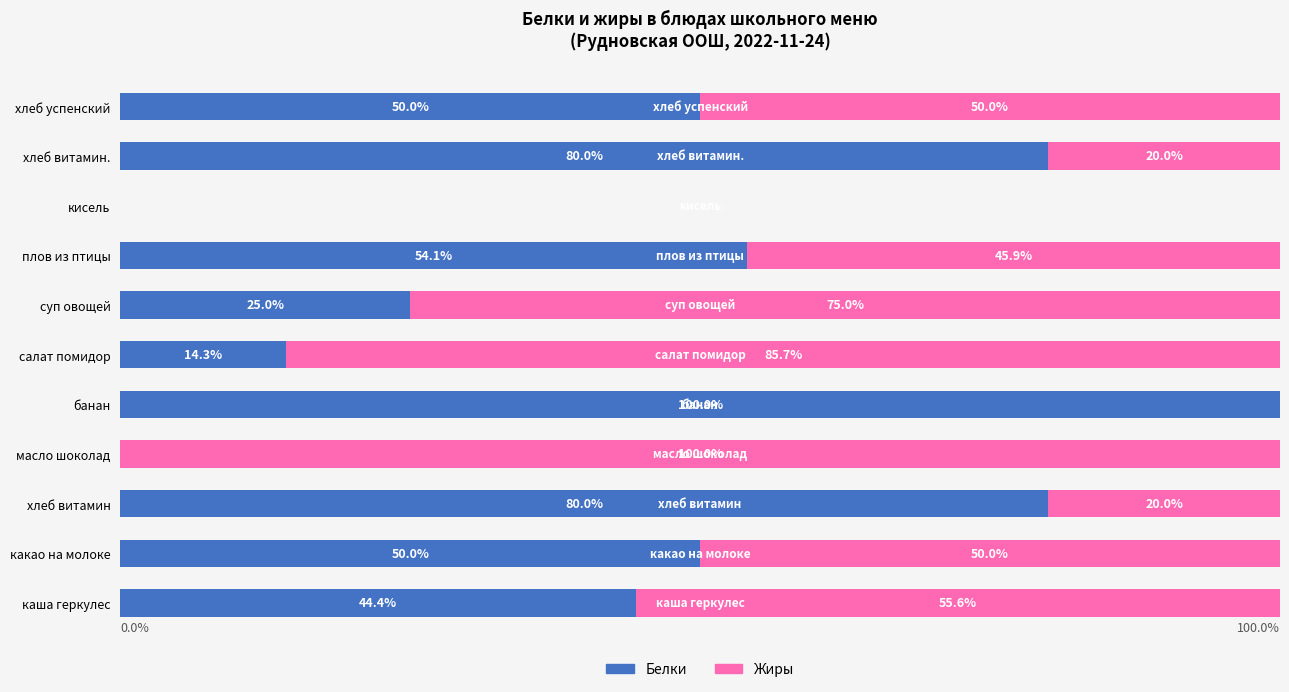

What are all the series names shown in the legend?

Белки, Жиры